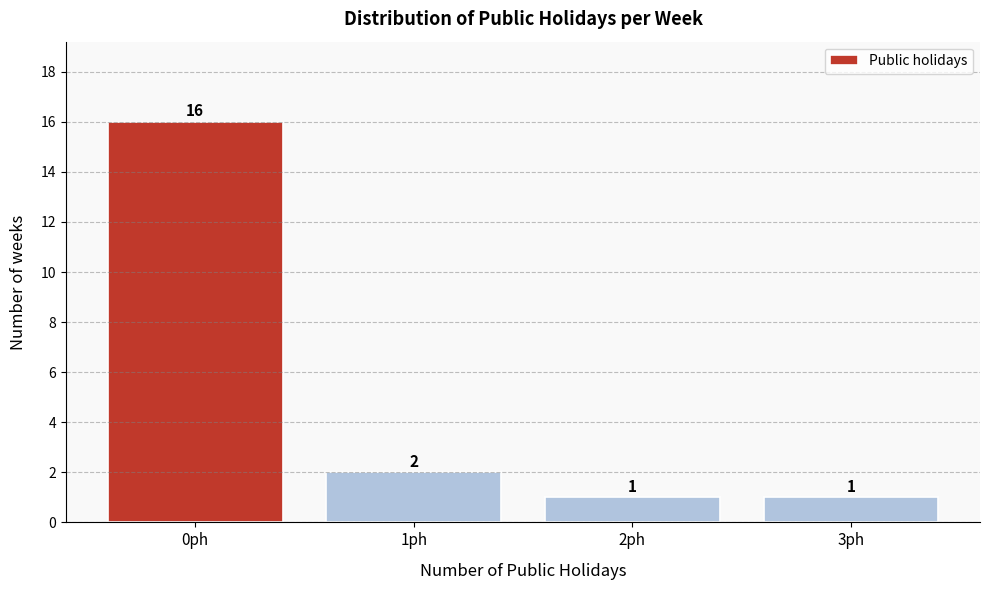

Over which range of the x-axis is the bar tallest?

-0.5 to 0.5